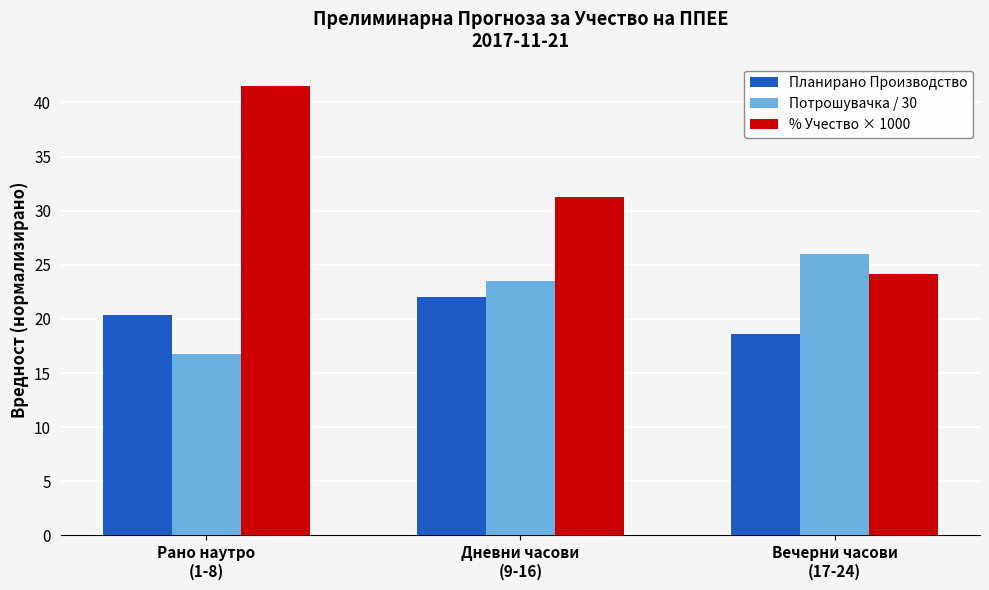

How many distinct data groups are displayed?

3